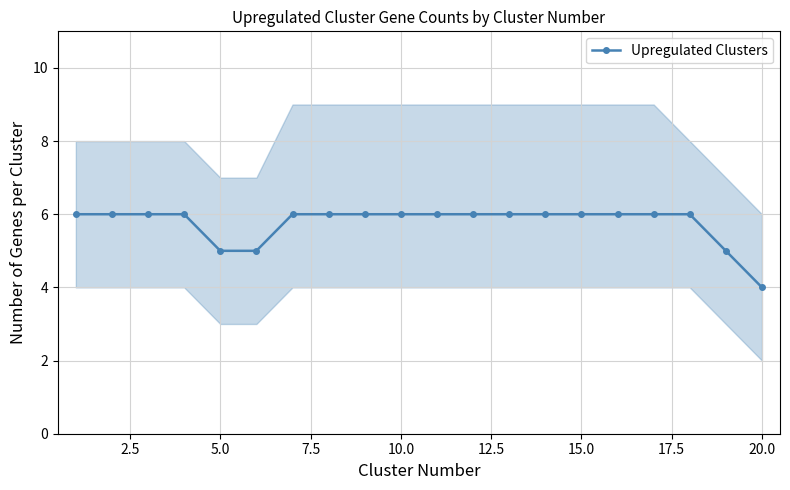

What is the difference between the maximum and second lowest values?

1